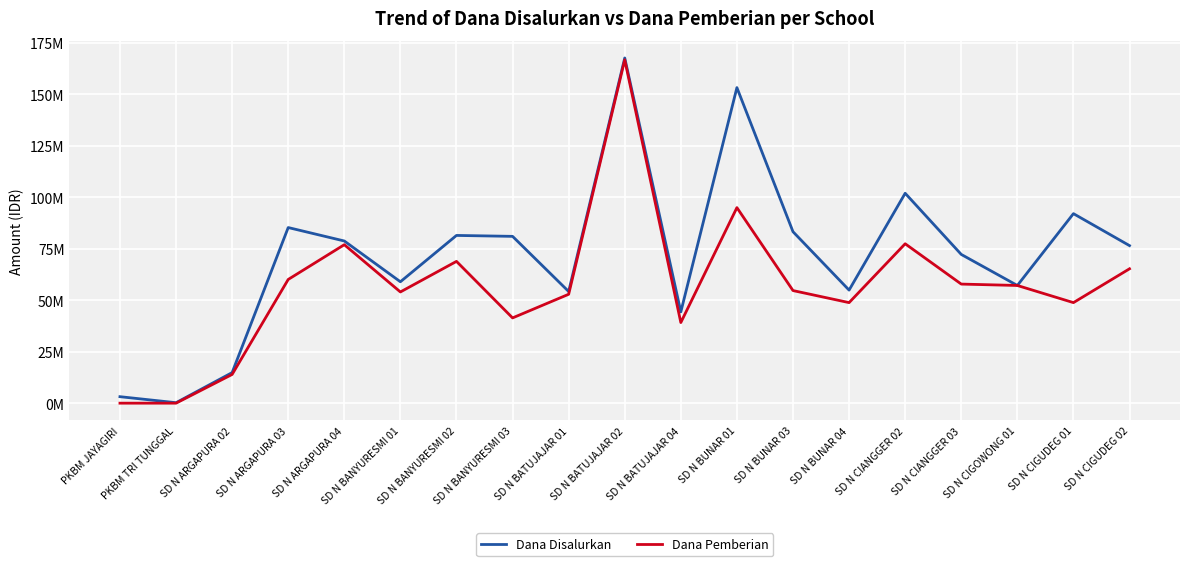

True or false: Dana Disalurkan has a value of 5435066 at PKBM JAYAGIRI.

False